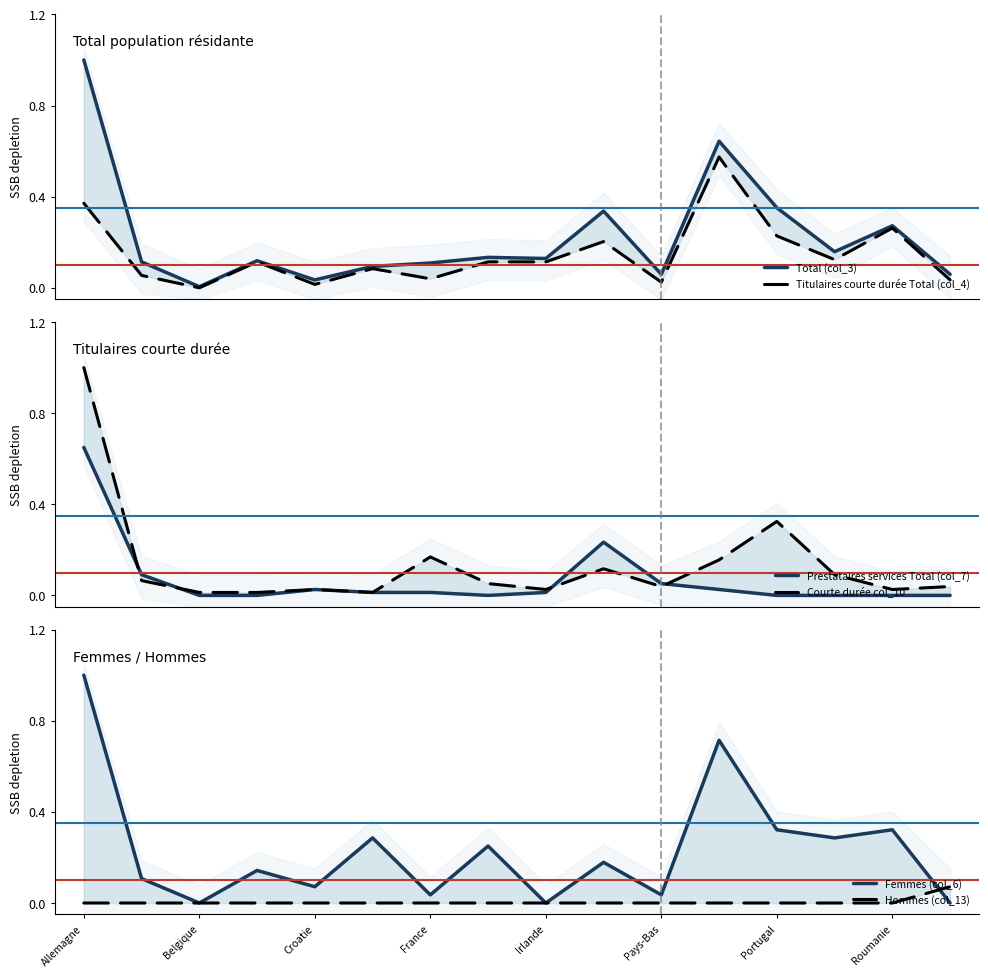

How many intersections are there between Femmes (col_6) and Courte durée col_10?

11